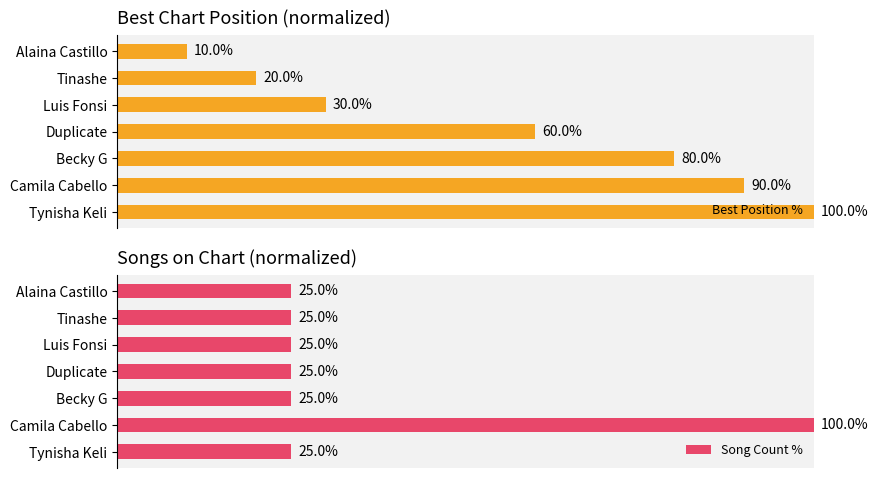

Count the number of data series in this chart.

2